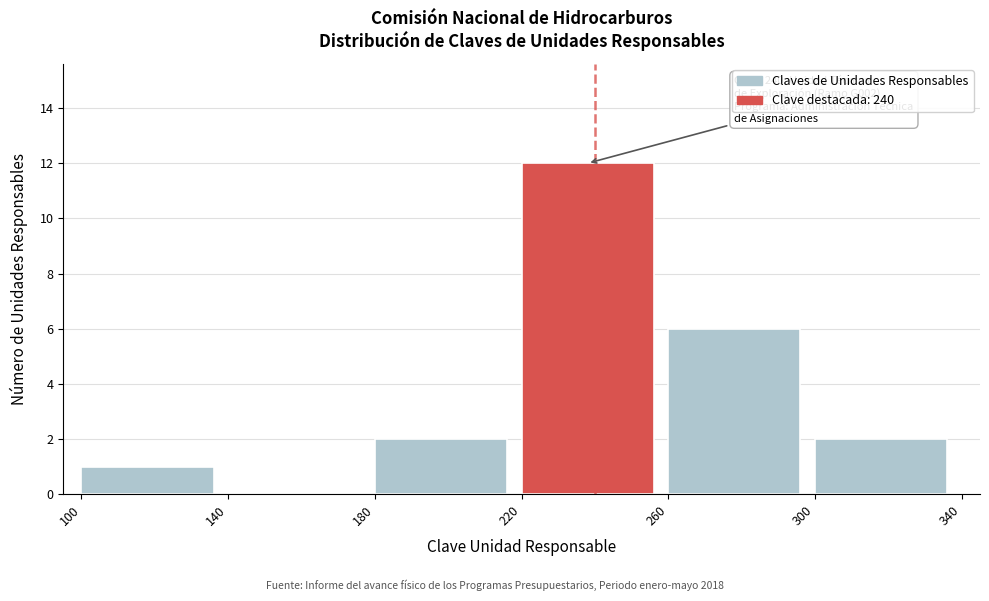

Which range on the x-axis has the tallest bar?

220 to 260